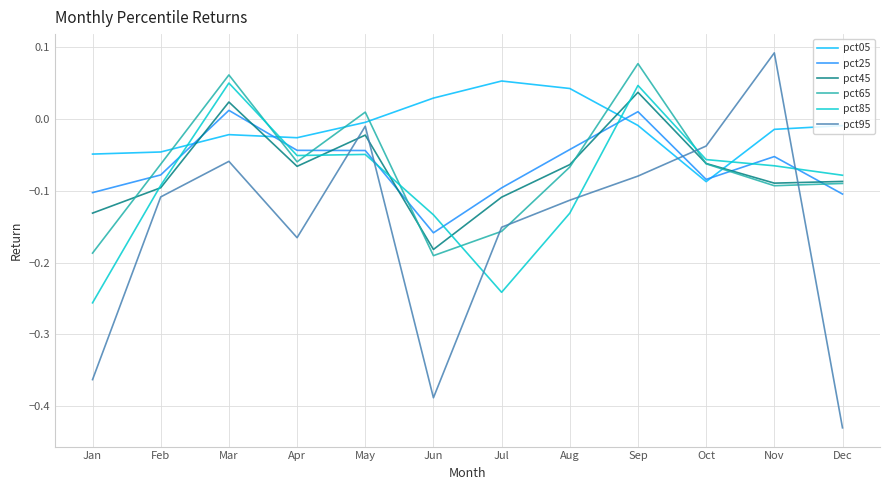

True or false: pct95 has a value of -0.0 at Mar.

False